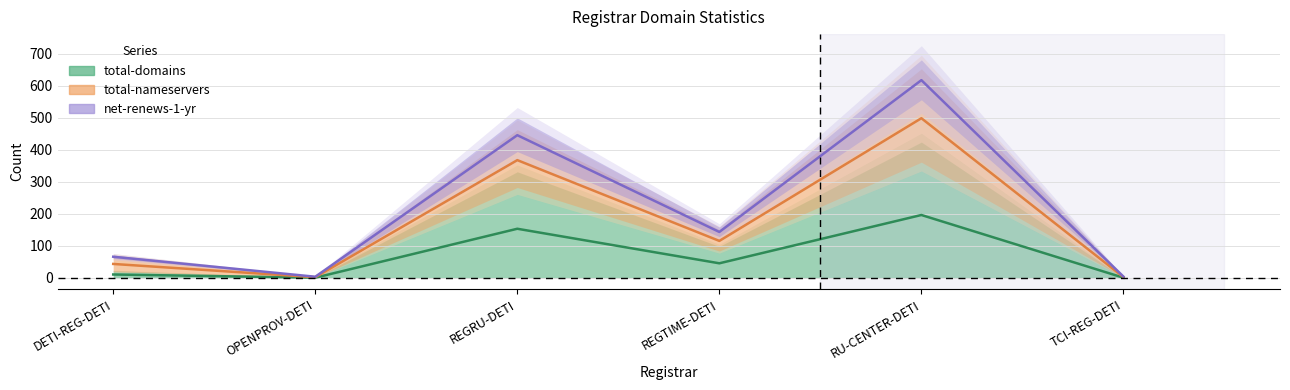

At how many categories does at least one series exceed 18?

4